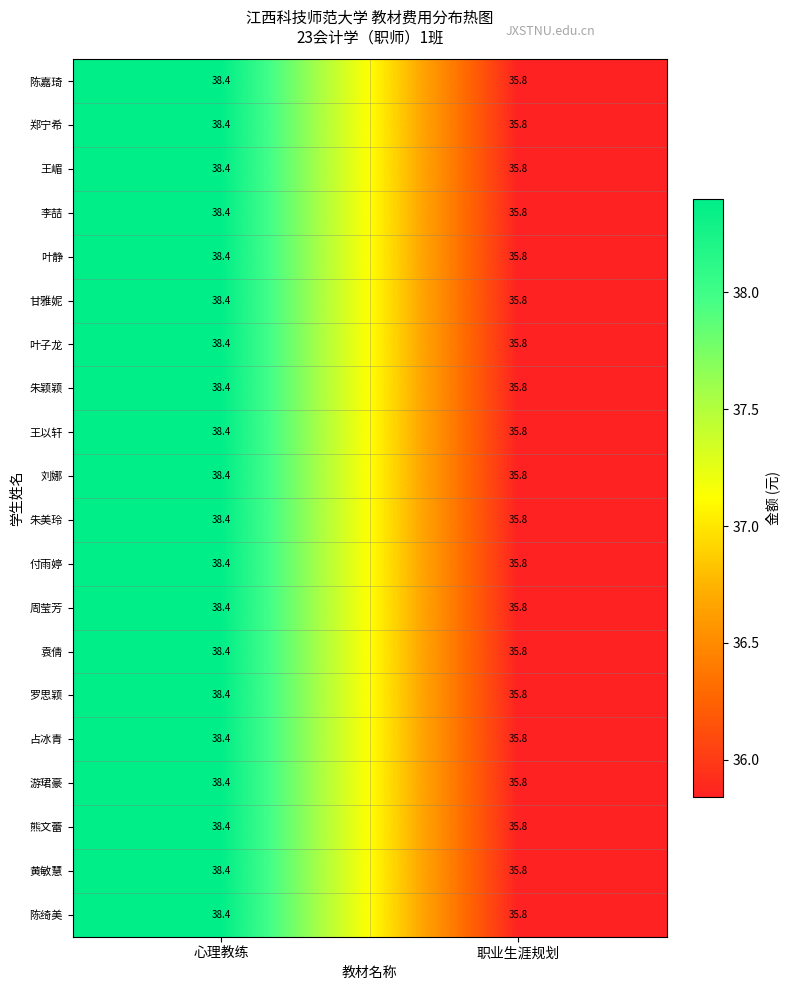

Which category has the highest value in the 朱美玲 series?

心理教练